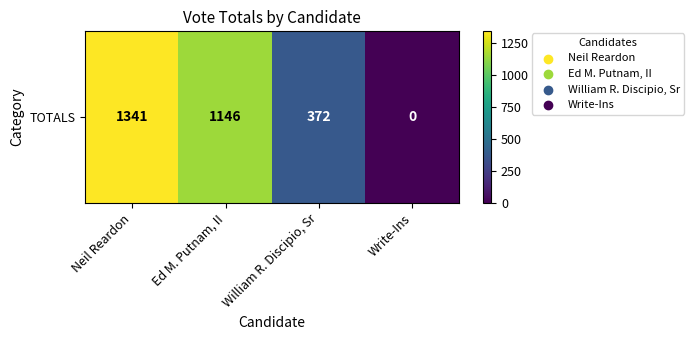

Reading right to left, extract all data points from this chart.

0	372	1146	1341